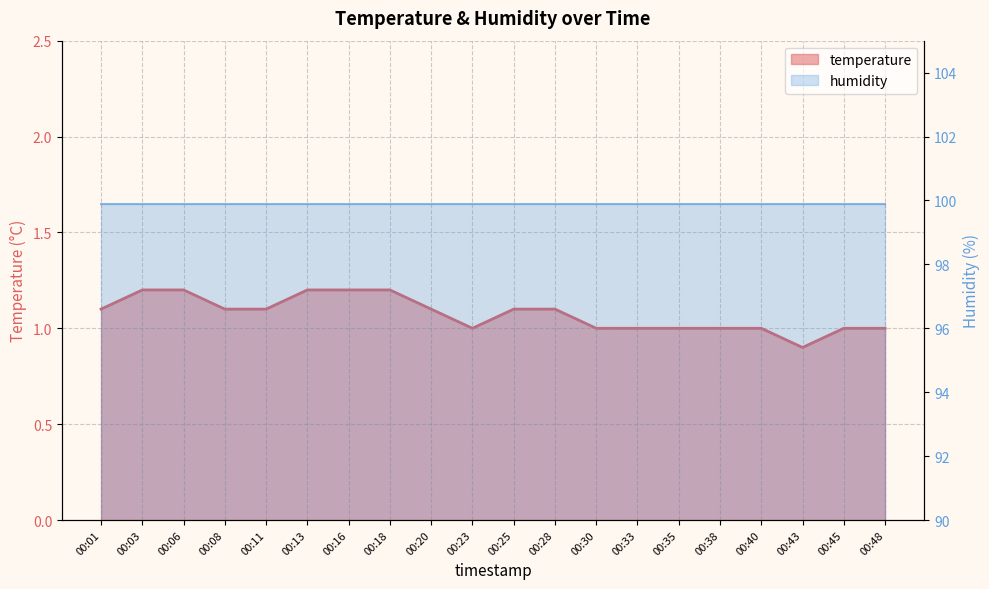

Count the number of values greater than 1.

11